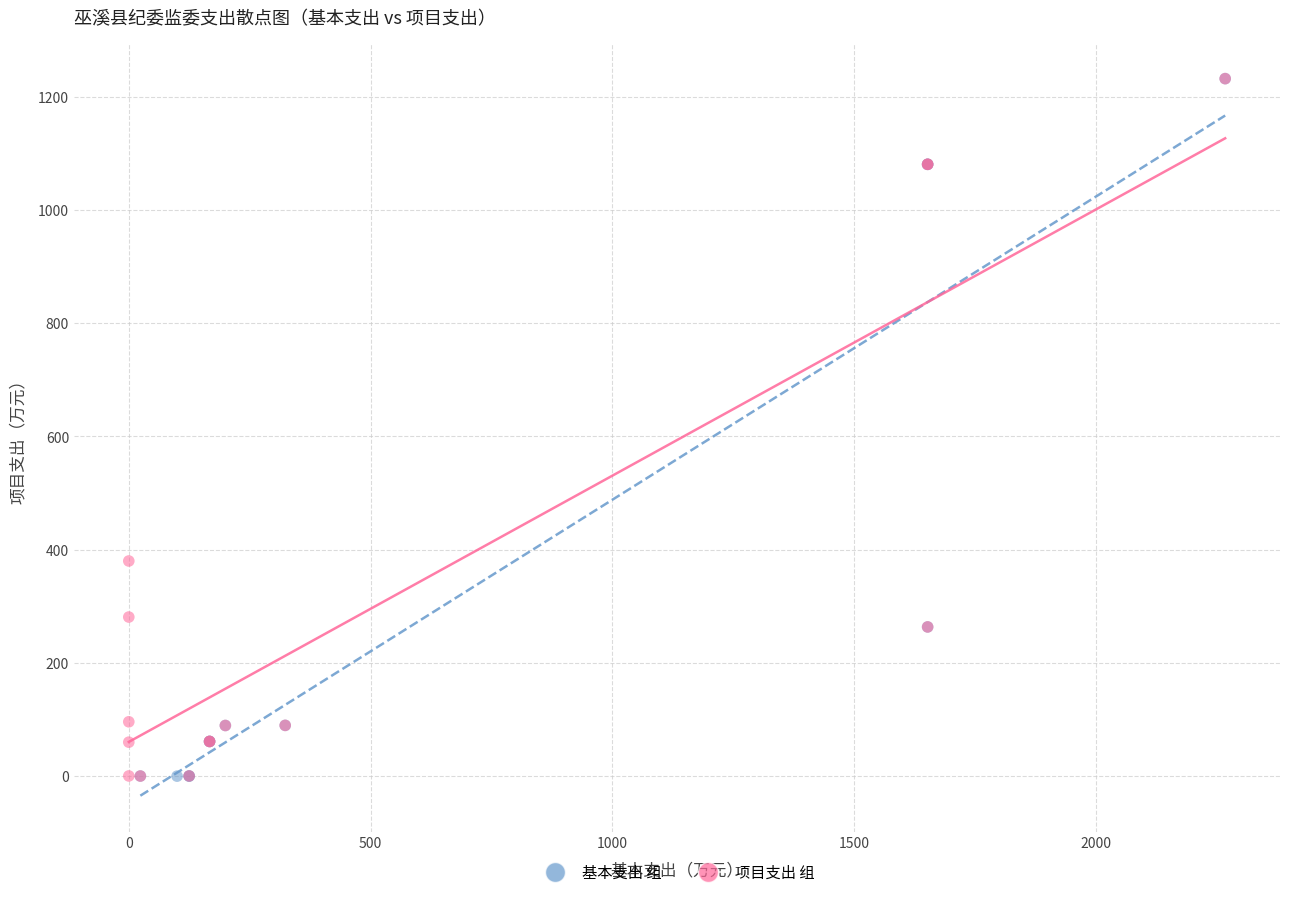

Which series has the largest Y range (max minus min)?

基本支出 组